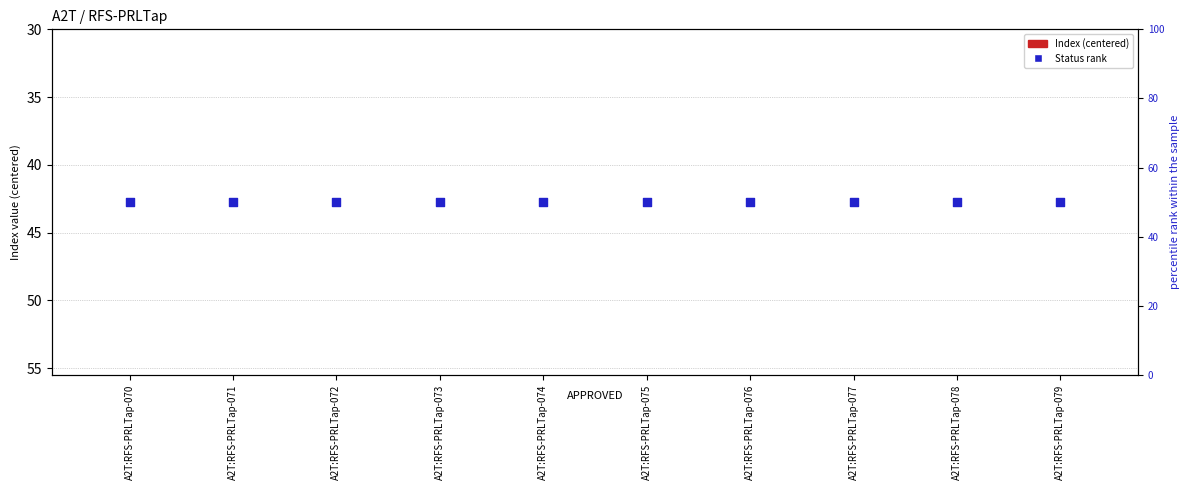

Which series has the largest total across all categories?

Status rank